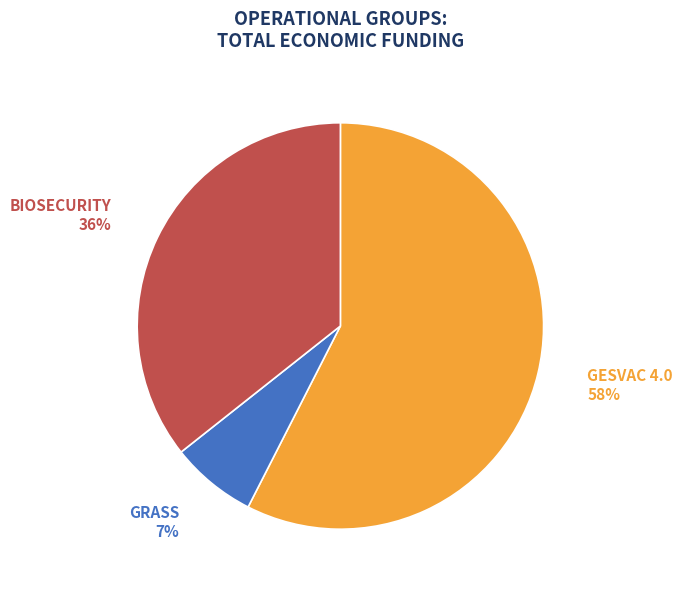

How many segments does this pie chart have?

3